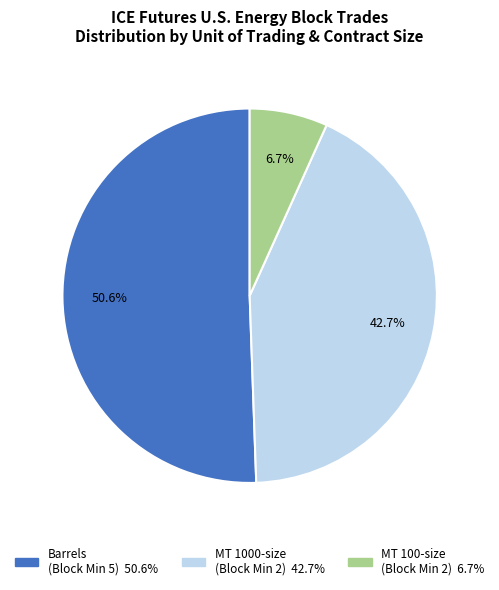

How many slices are in this pie chart?

3